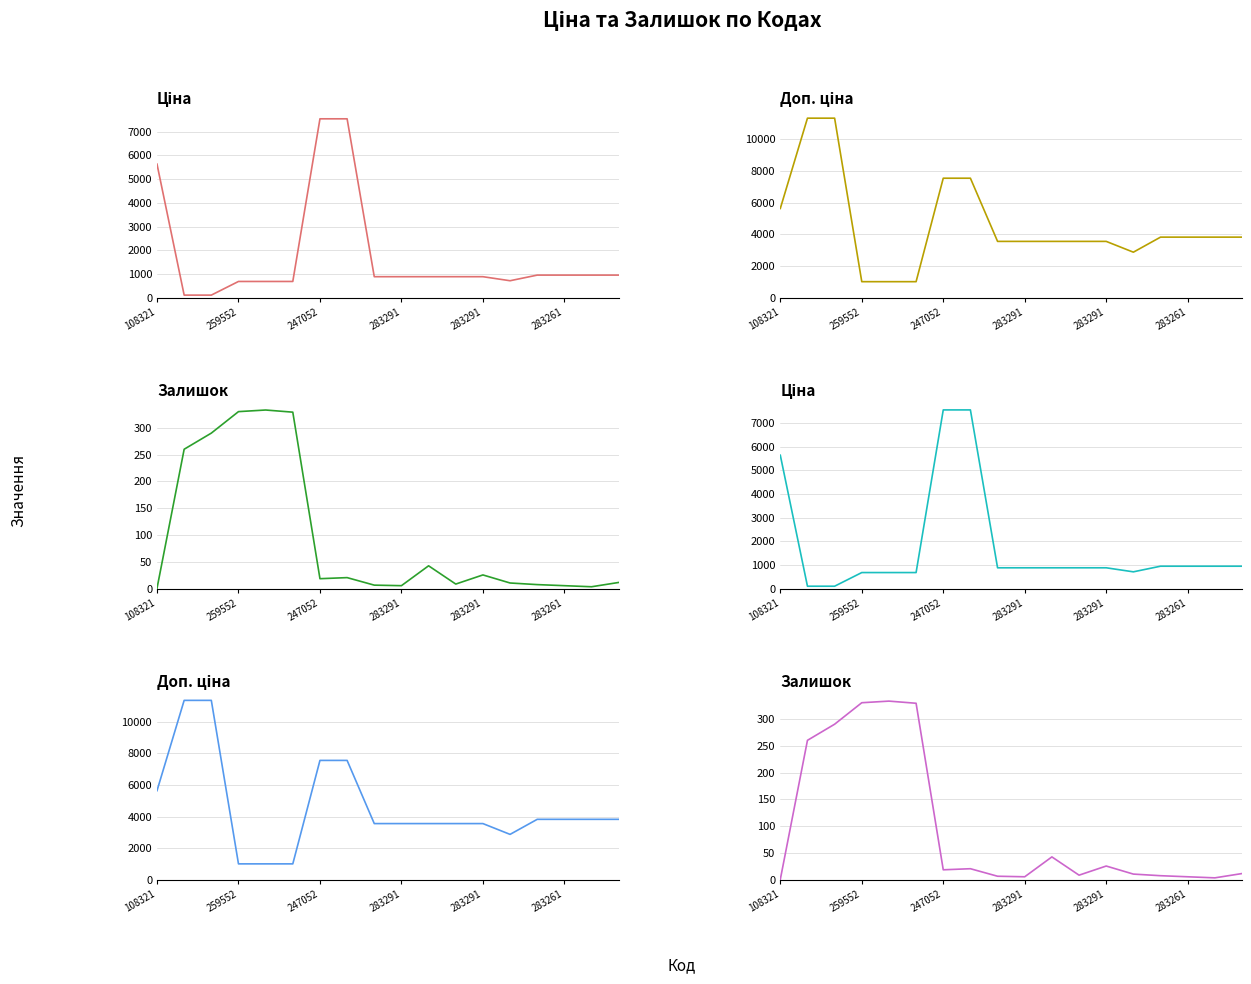

At which category is the sum across all series the highest?

7